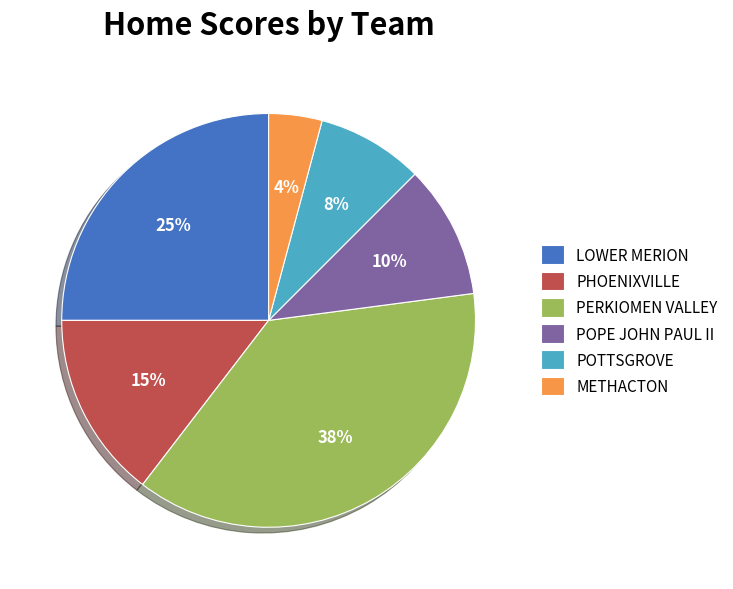

To the nearest percent, what is the combined percentage of METHACTON and PHOENIXVILLE?

19%